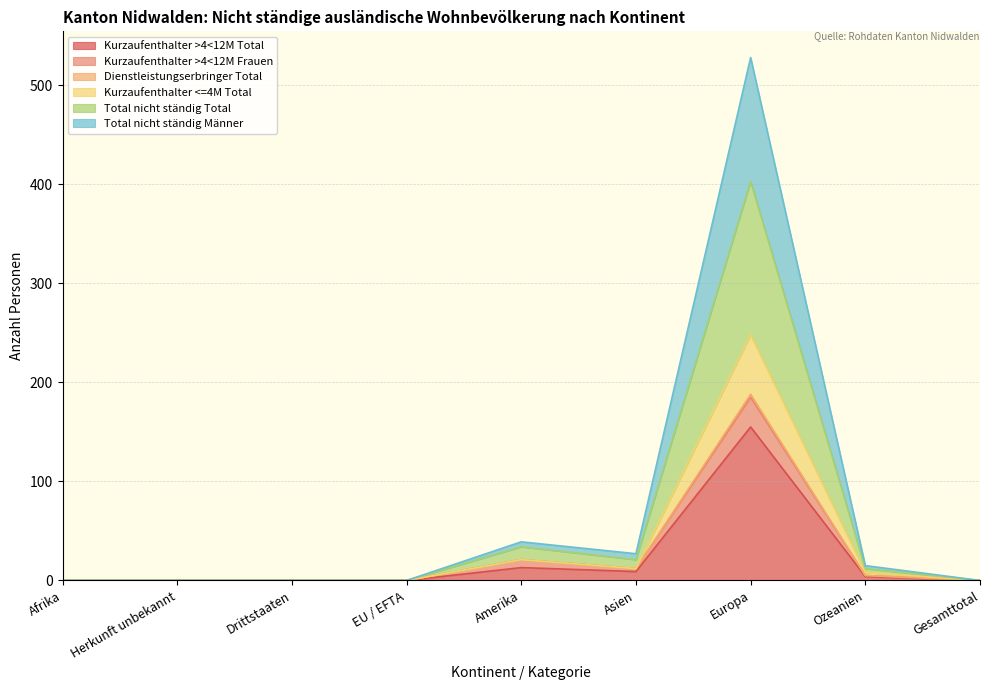

List the labels in order of Dienstleistungserbringer Total value, largest first.

Europa, Amerika, Asien, Ozeanien, Afrika, Herkunft unbekannt, Drittstaaten, EU / EFTA, Gesamttotal